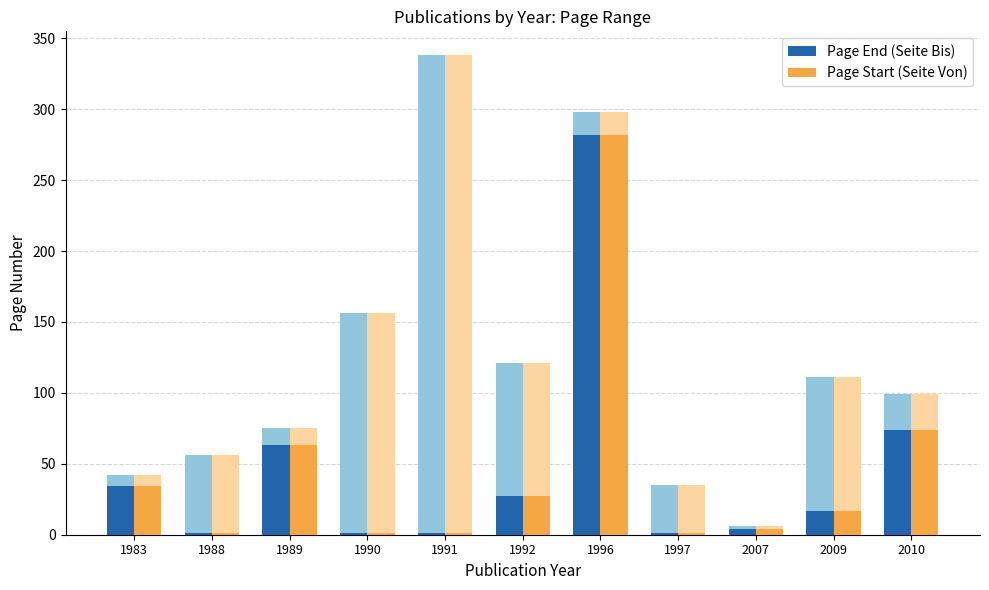

What is the difference between the Page End (Seite Bis) values at 1992 and 1996?

177